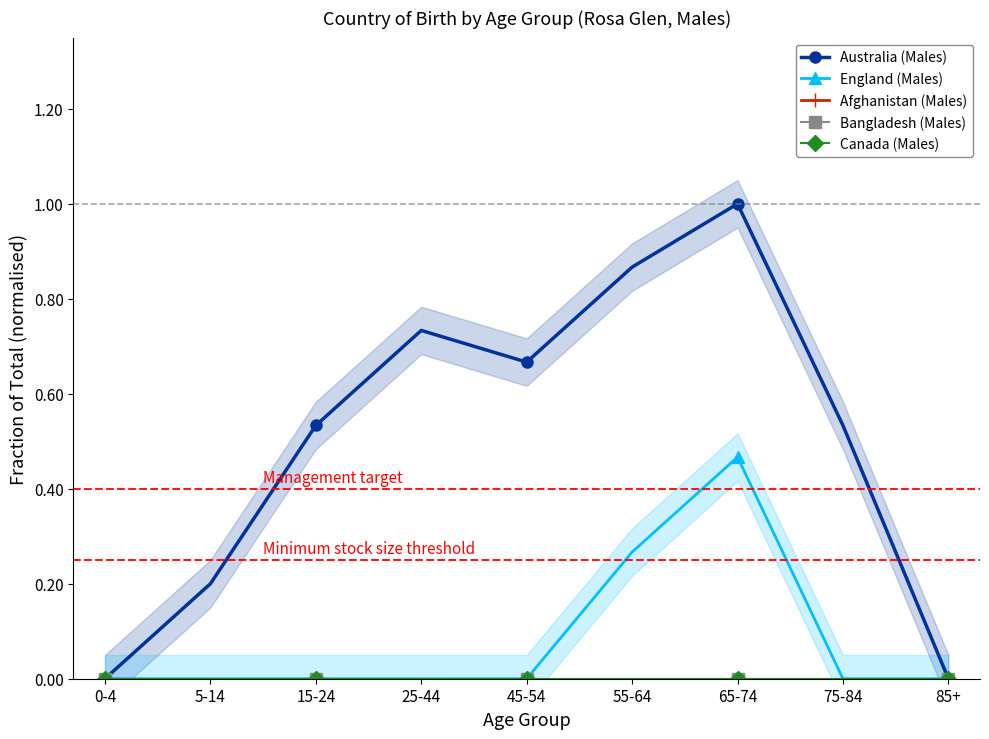

Which series has the largest total across all categories?

Australia (Males)